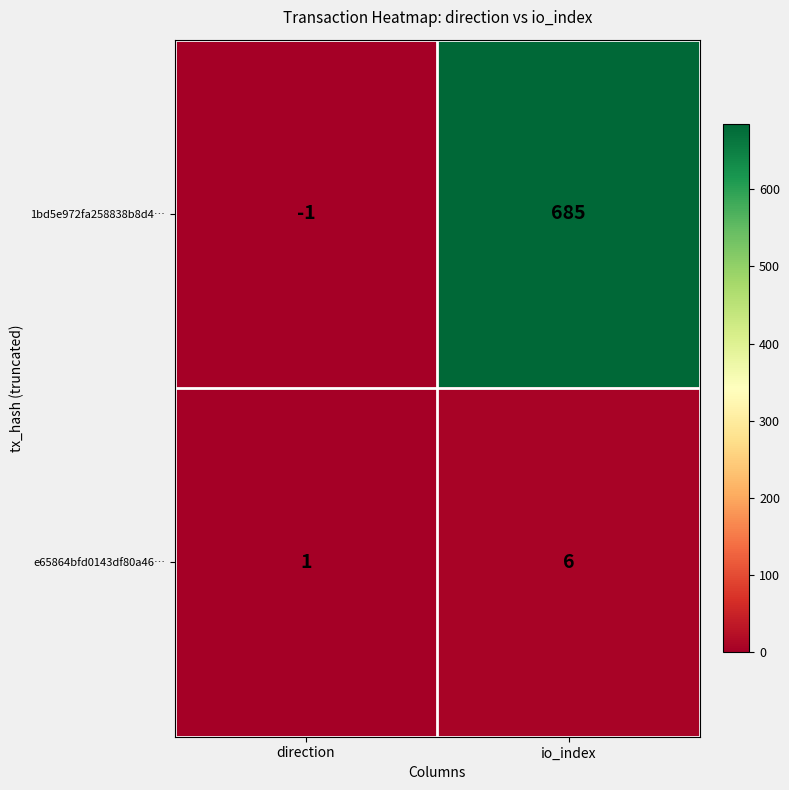

At which category is the sum across all series the highest?

io_index